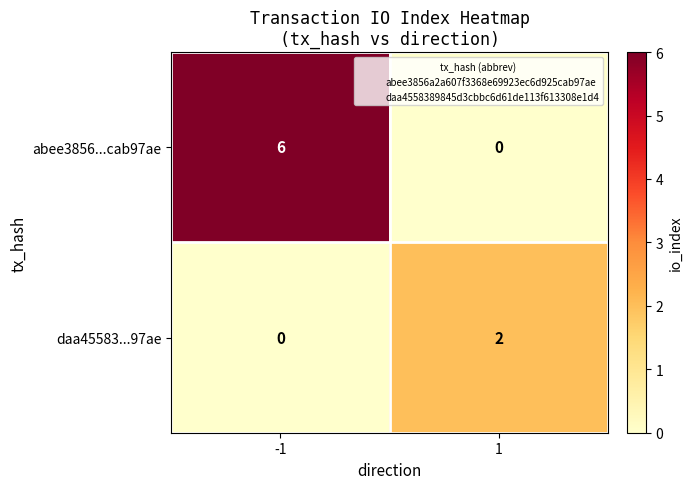

True or false: abee3856...cab97ae has a value of 6 at -1.

True